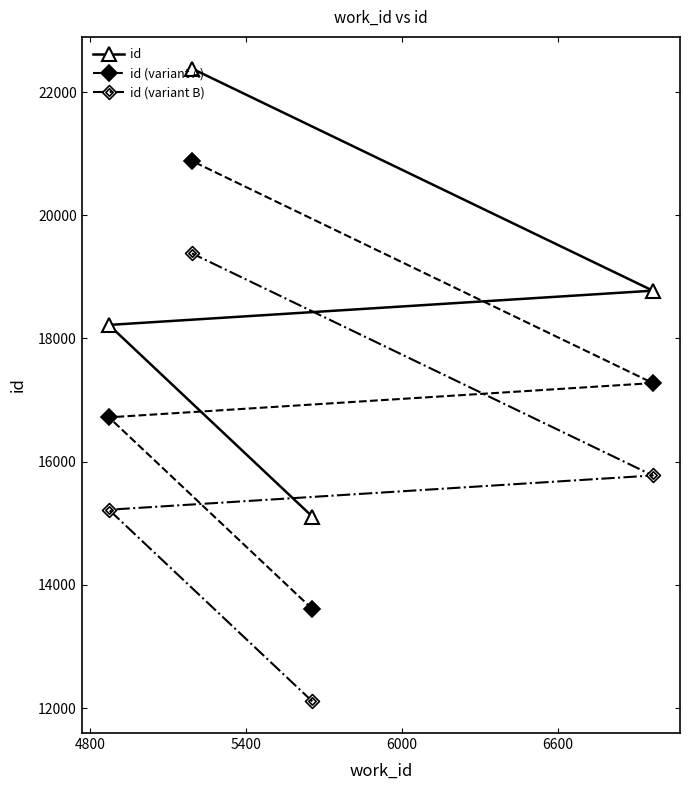

List the series in order of their peak value, highest first.

id, id (variant A), id (variant B)